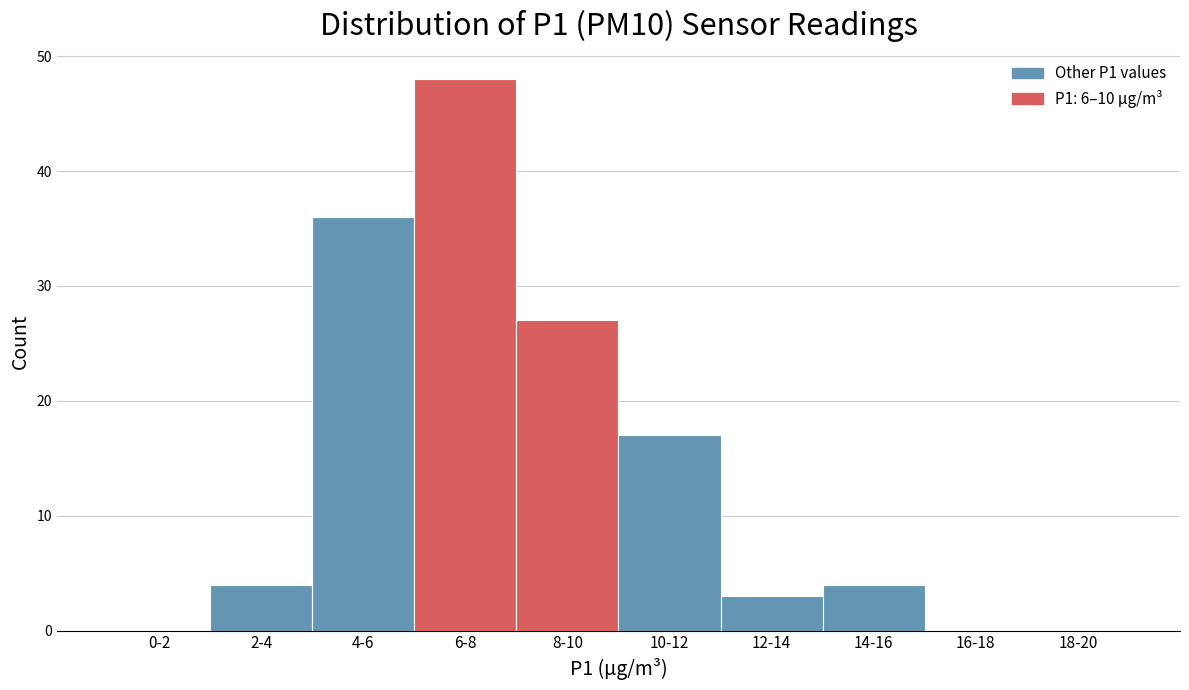

Reading left to right, list all the values displayed in this chart.

0-2=0	2-4=4	4-6=36	6-8=48	8-10=27	10-12=17	12-14=3	14-16=4	16-18=0	18-20=0